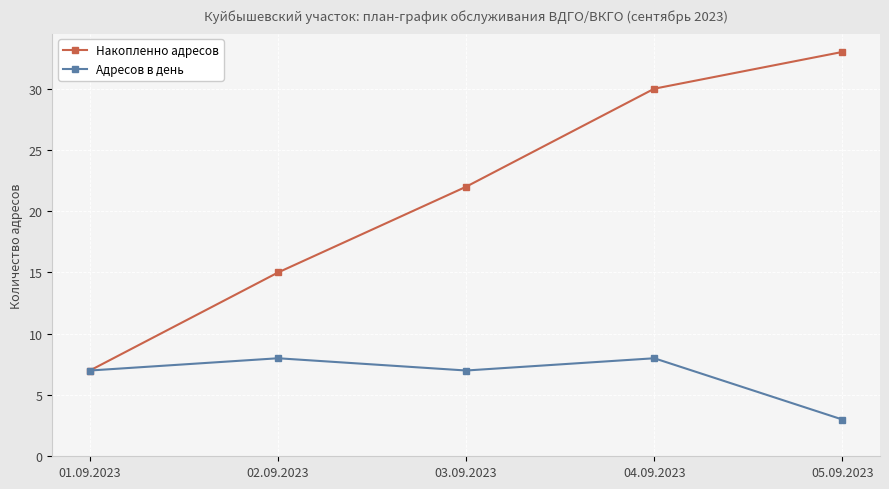

What is the label of the 4th point from the right?

02.09.2023